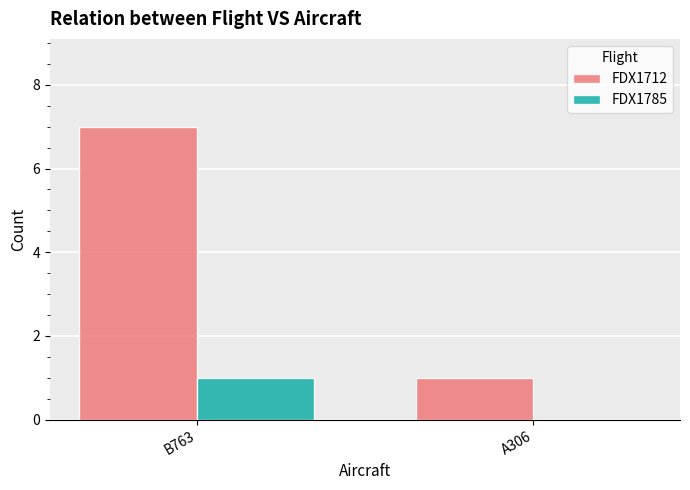

How many FDX1785 values are between 0 and 1?

2